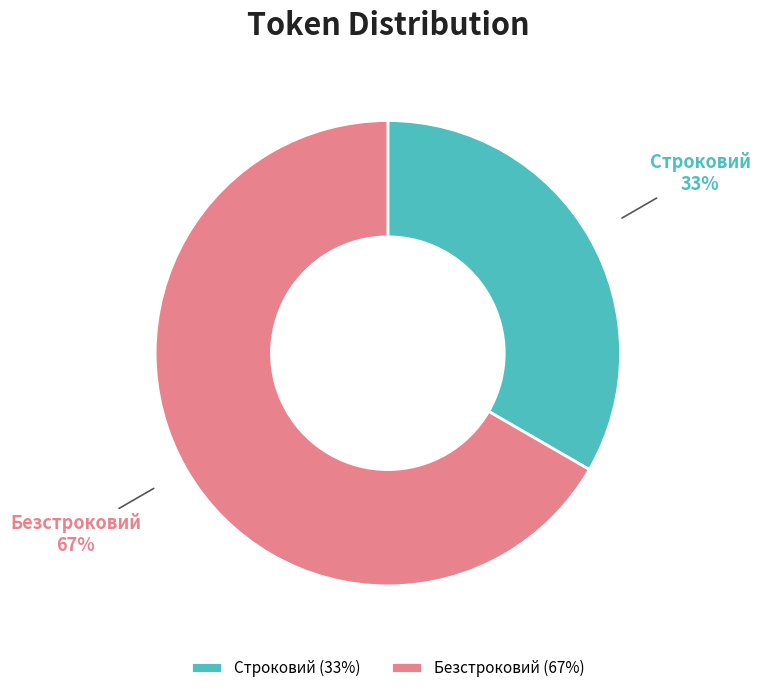

Approximately how many times larger is the value at Строковий compared to Безстроковий?

0.5